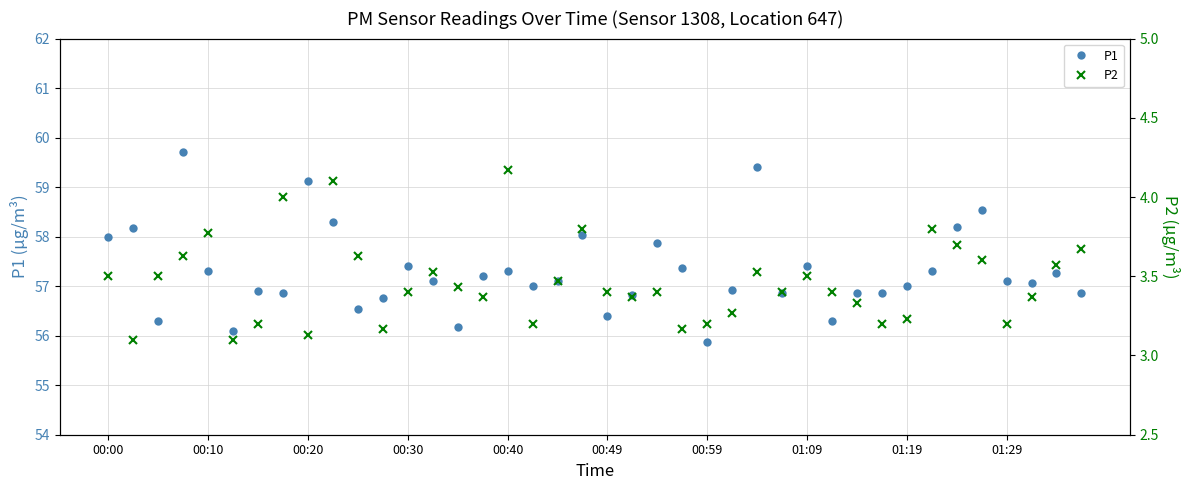

Which series has the largest range (max minus min)?

P1